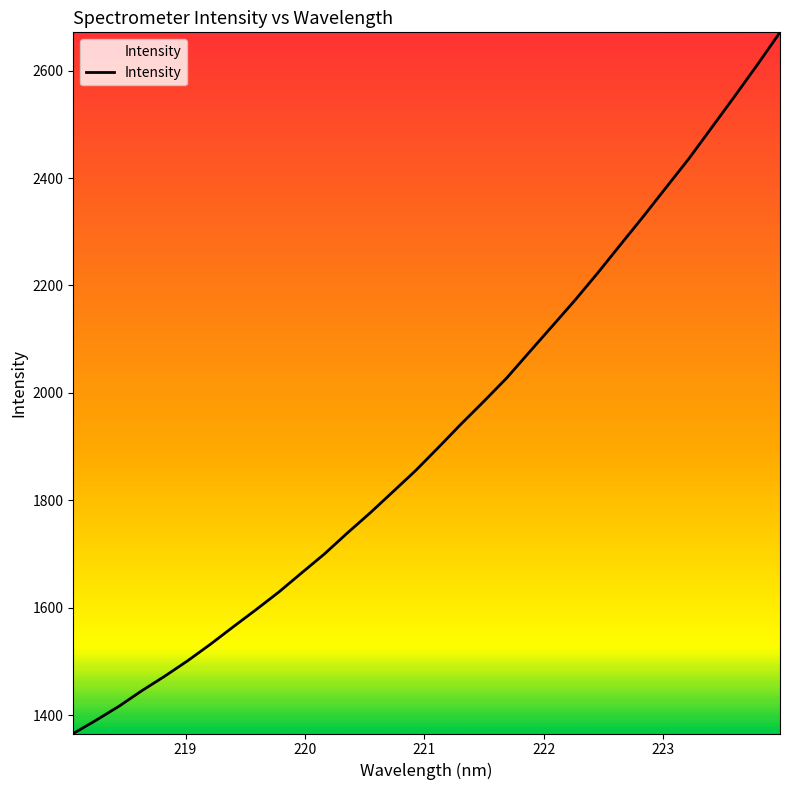

What is the minimum value shown in the chart?

1365.6